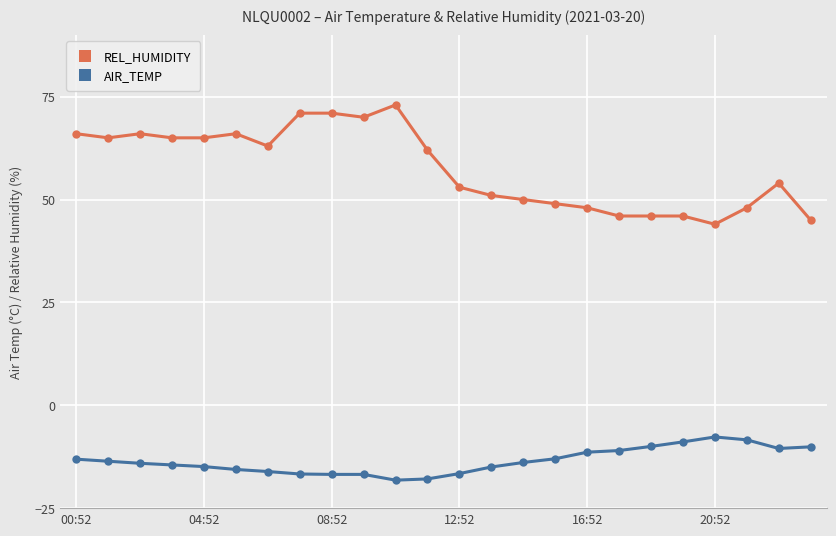

How many categories are shown in the chart?

24